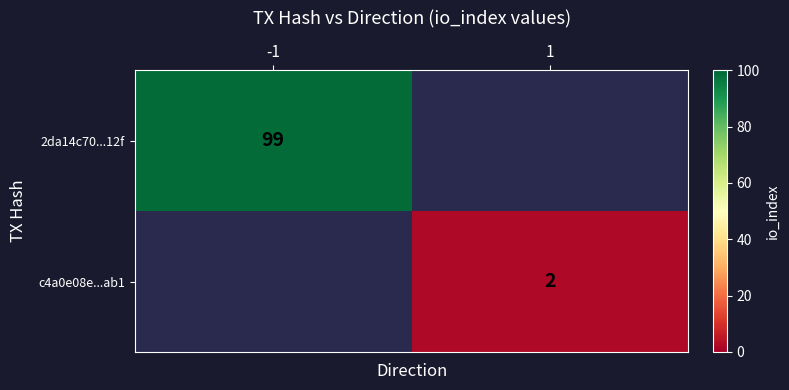

How many series are shown in this chart?

2